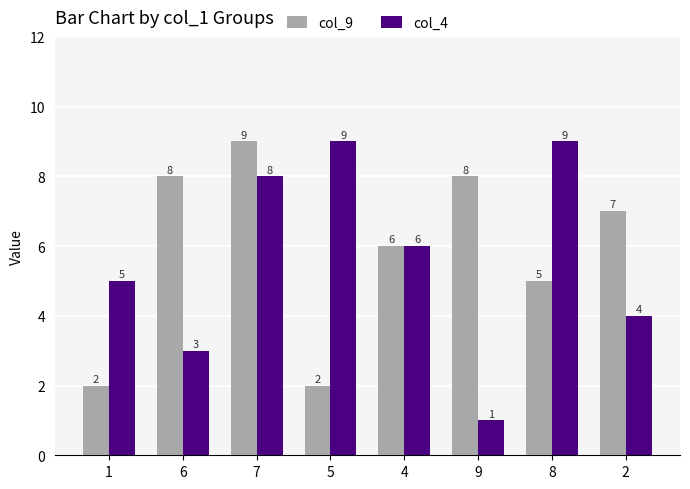

True or false: col_9 has a value of 2 at 2.

False